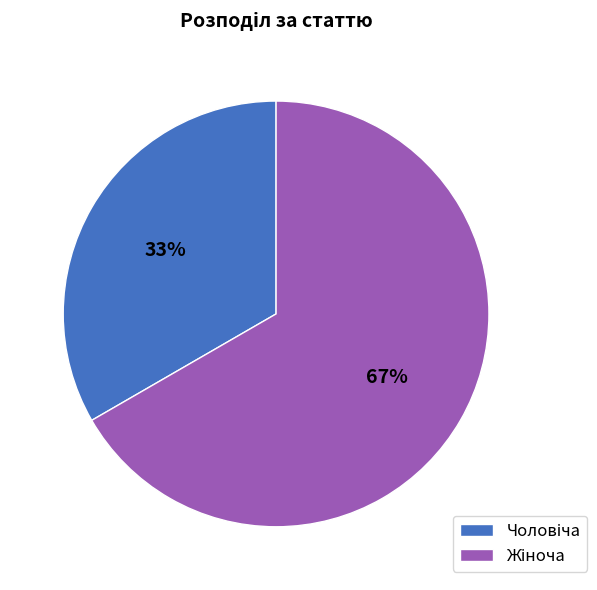

Does any single category account for the majority?

Yes